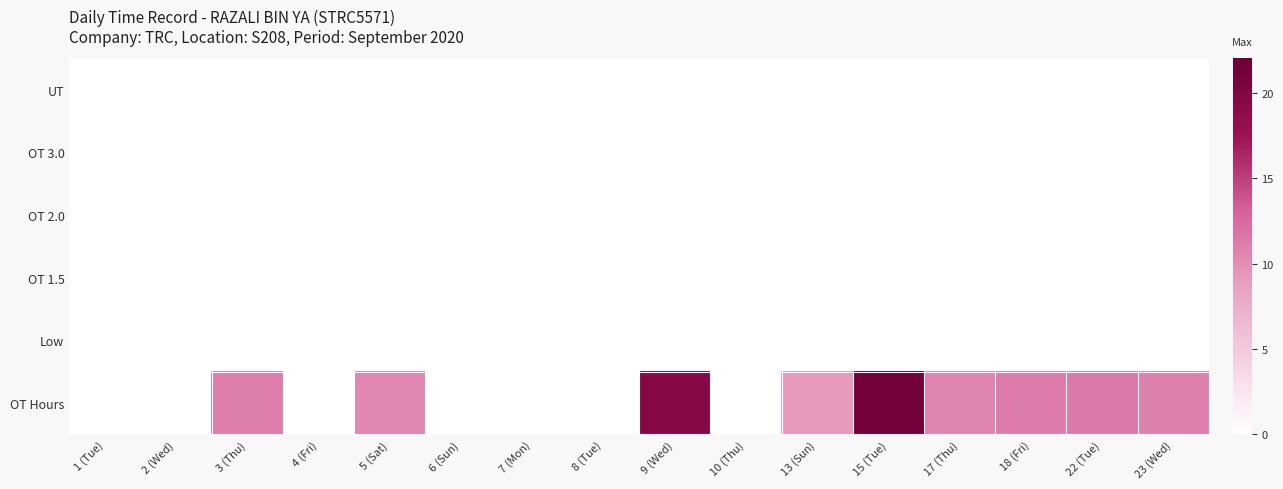

List the series in order of their peak value, highest first.

OT Hours, Low, OT 1.5, OT 2.0, OT 3.0, UT